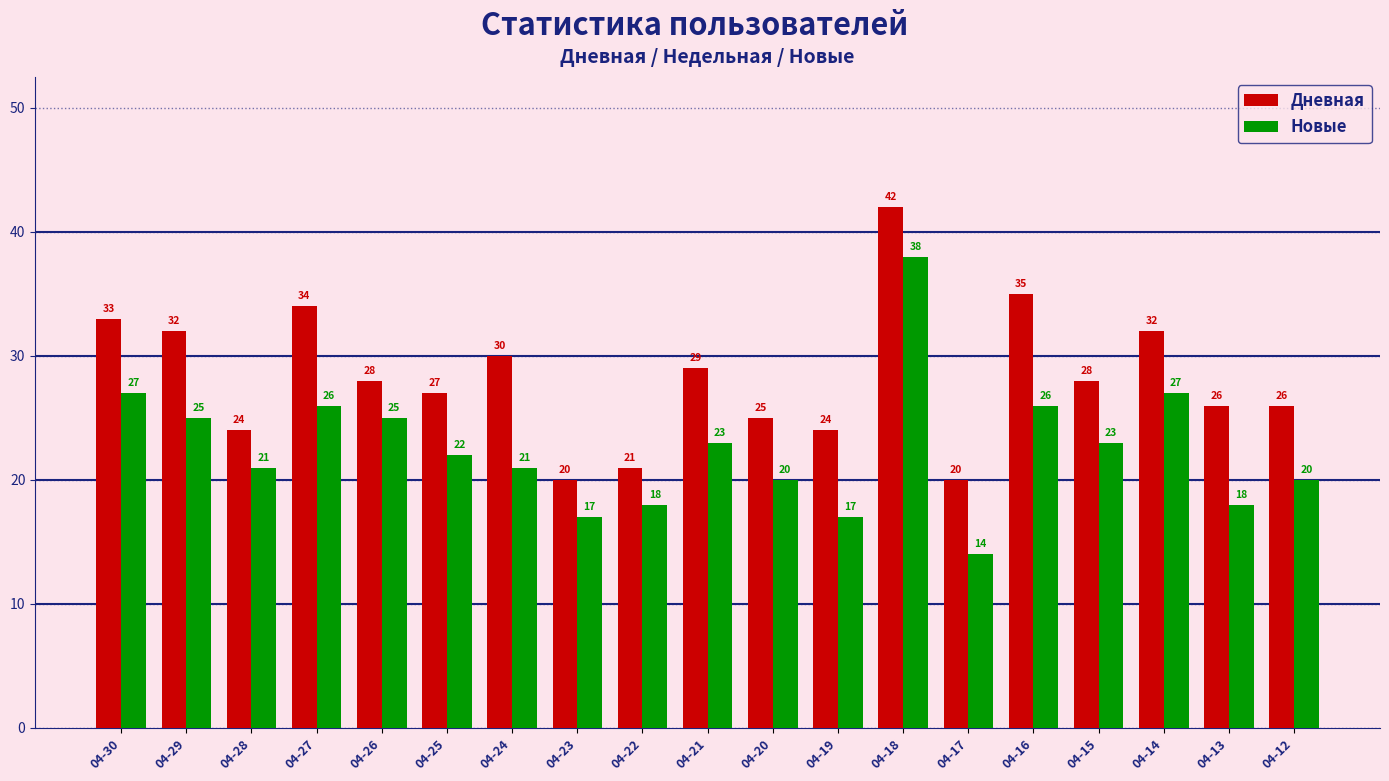

Is the value of Дневная at 04-28 greater than the value of Новые at 04-22?

Yes